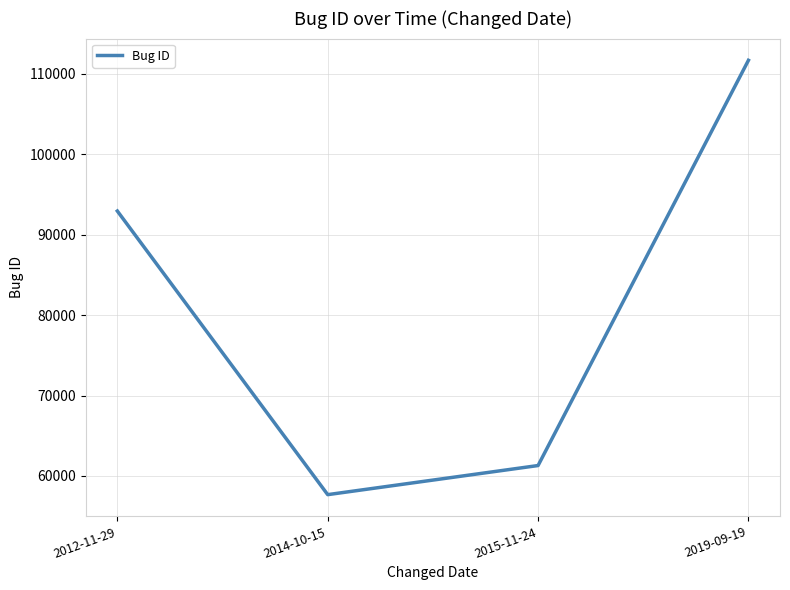

Is it true that the value at 2012-11-29 is 92953?

True